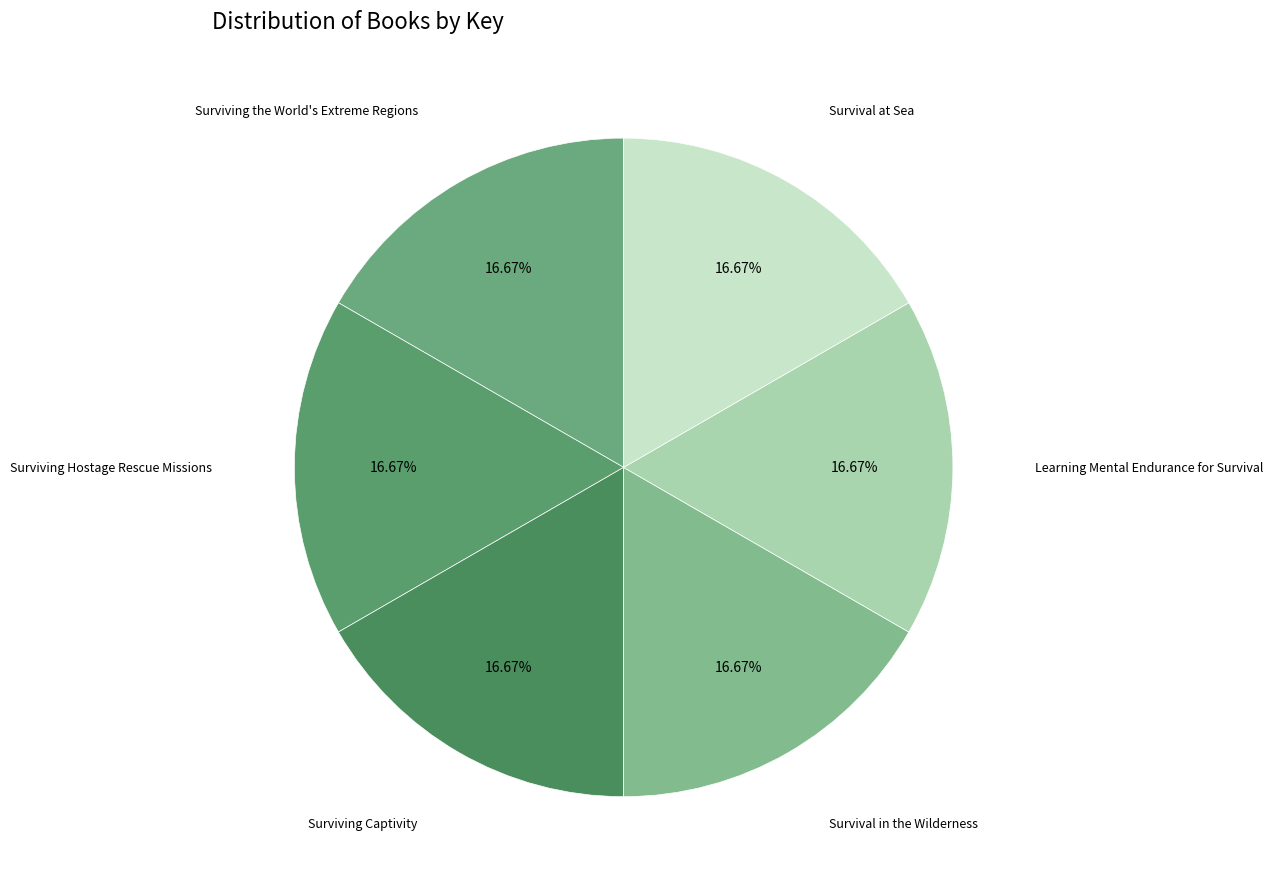

How many slices are in this pie chart?

6